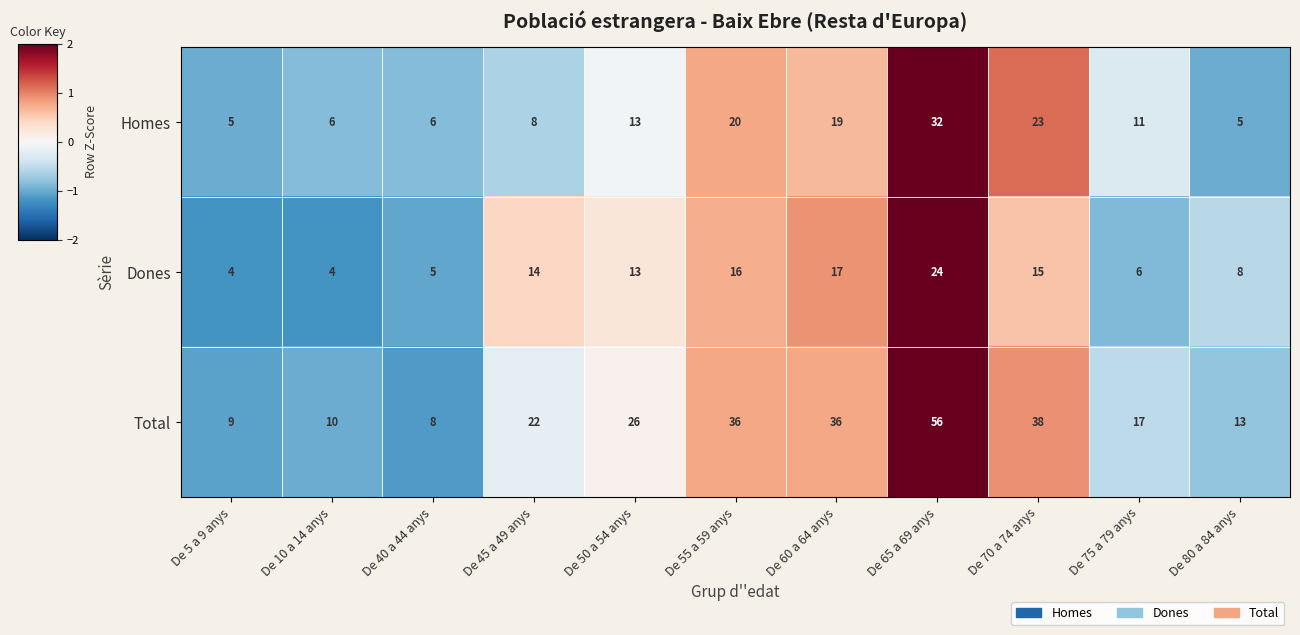

How many categories are shown in the chart?

11